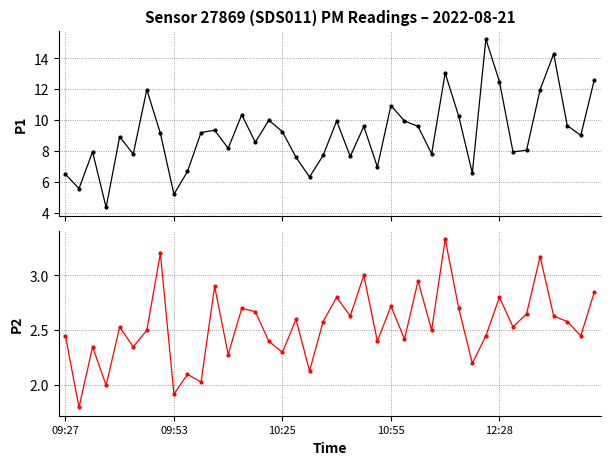

Reading right to left, list all the values displayed in this chart.

P1: 12.6	9.0	9.7	14.3	12.0	8.1	8.0	12.5	15.2	6.6	10.2	13.1	7.8	9.6	9.9	10.9	7.0	9.6	7.7	9.9	7.7	6.3	7.6	9.2	10.0	8.6	10.3	8.2	9.3	9.2	6.7	5.2	9.2	12.0	7.8	8.9	4.3	8.0	5.6	6.5
P2: 2.9	2.5	2.6	2.6	3.2	2.6	2.5	2.8	2.5	2.2	2.7	3.3	2.5	3.0	2.4	2.7	2.4	3.0	2.6	2.8	2.6	2.1	2.6	2.3	2.4	2.7	2.7	2.3	2.9	2.0	2.1	1.9	3.2	2.5	2.4	2.5	2.0	2.4	1.8	2.5